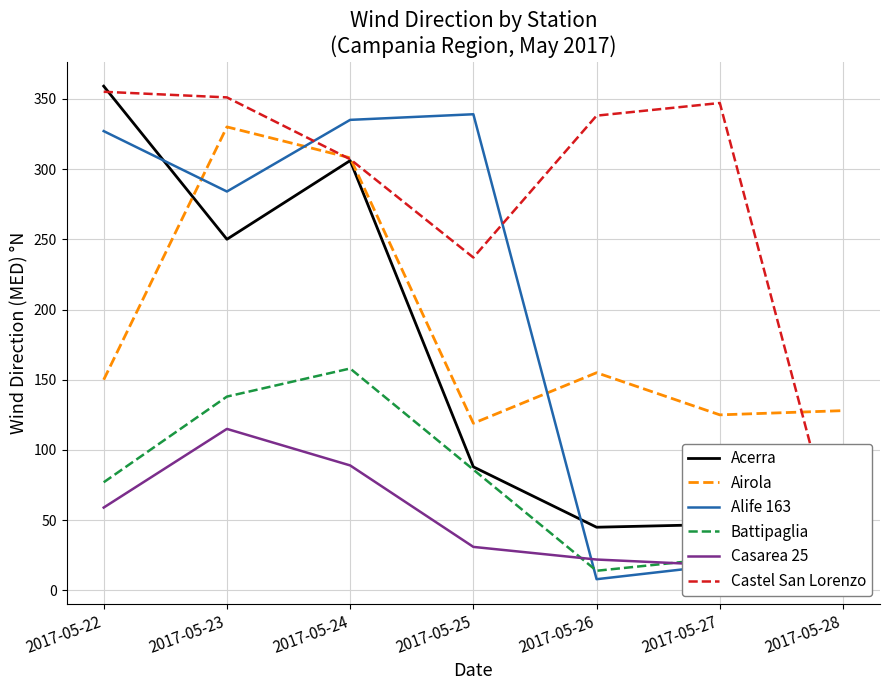

List the labels in order of Airola value, largest first.

2017-05-23, 2017-05-24, 2017-05-26, 2017-05-22, 2017-05-28, 2017-05-27, 2017-05-25